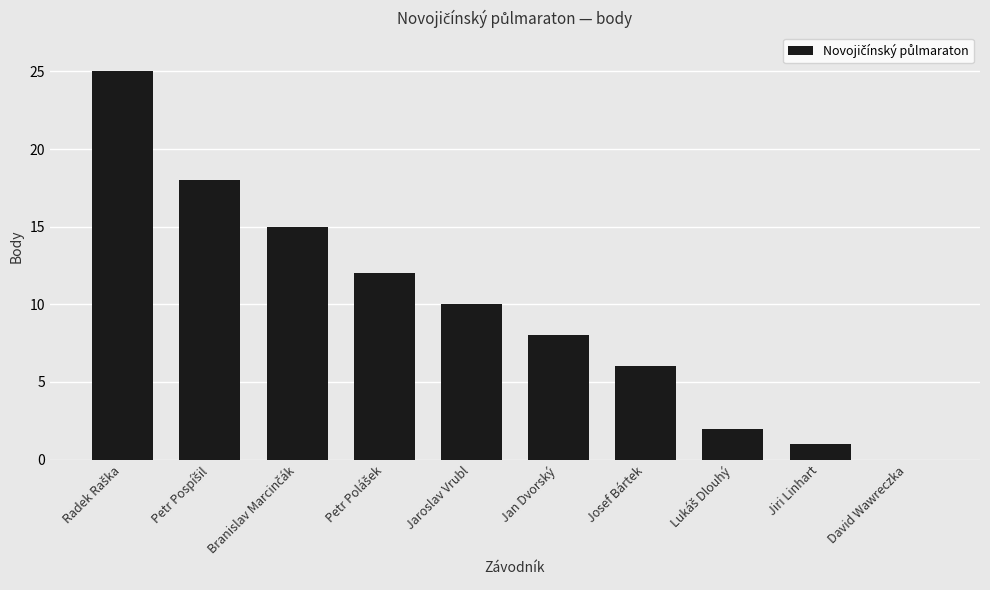

What is the sum of all values?

97